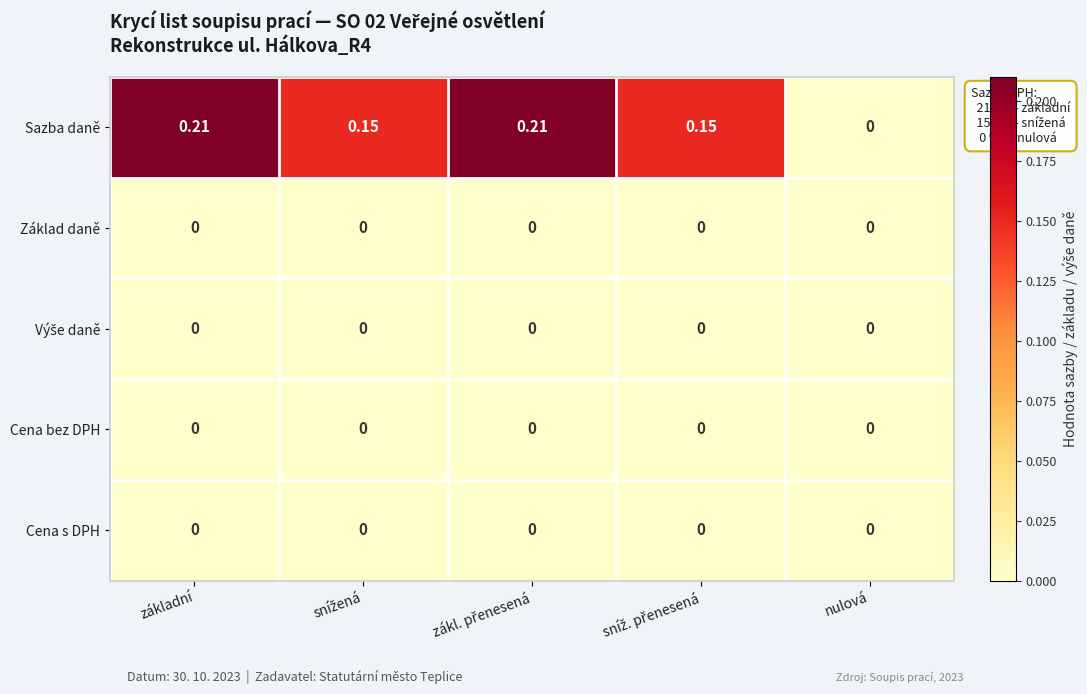

Which series has the widest spread of values?

Sazba daně